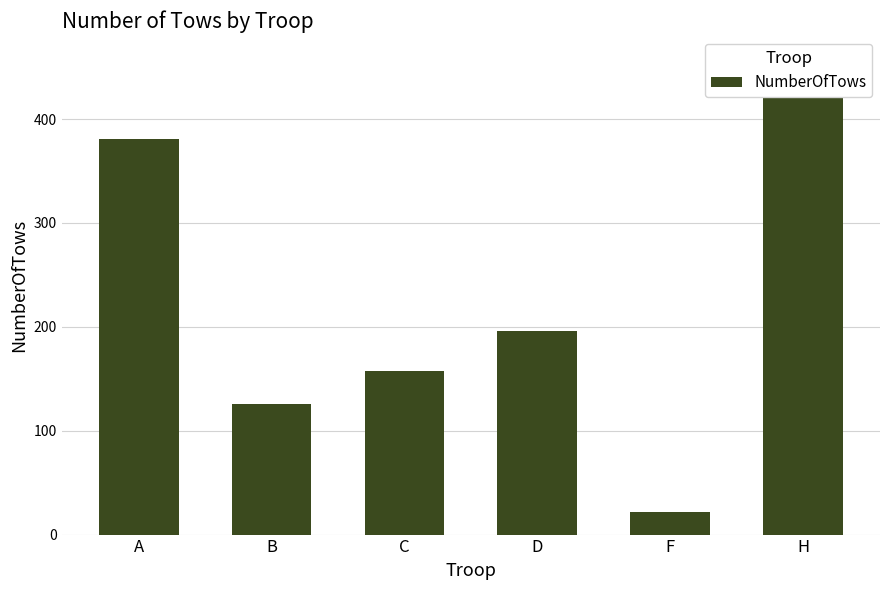

Reading left to right, what are all the values shown in this chart?

381	126	157	196	22	444